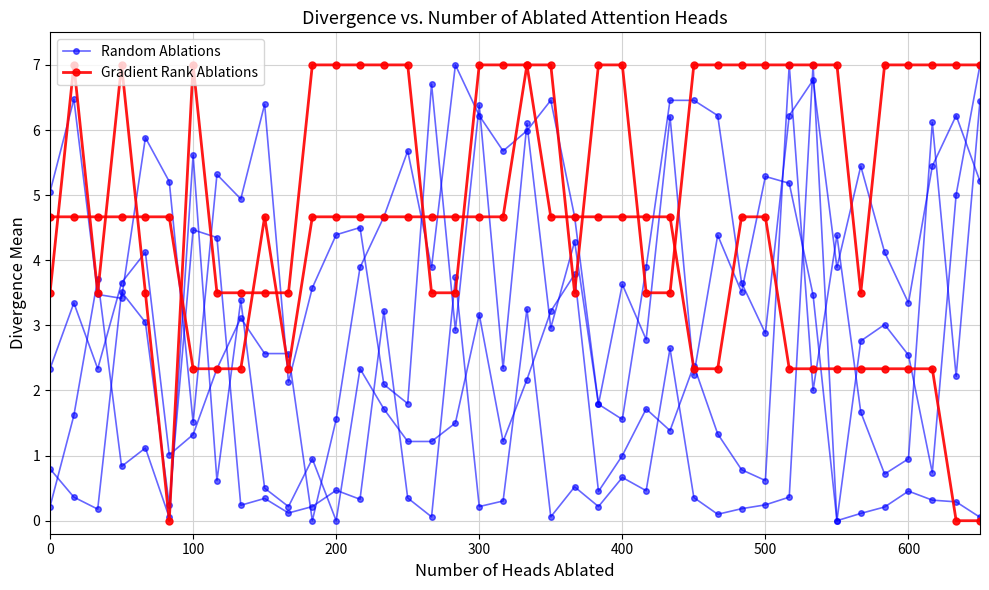

What is the difference between the second highest and minimum values in the Random Ablations series?

6.4